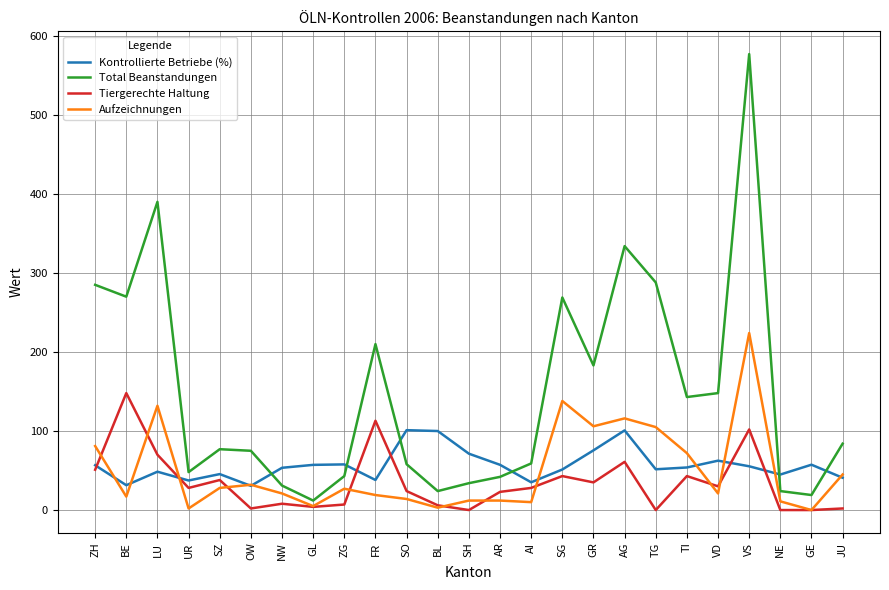

What is the maximum value shown in the chart?

577.0